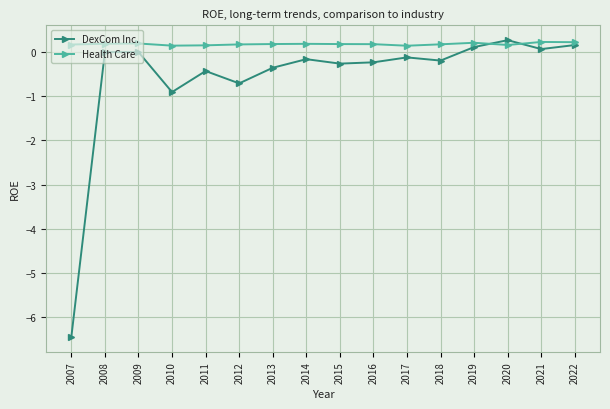

At 2014, list the series in order from smallest to largest.

DexCom Inc., Health Care